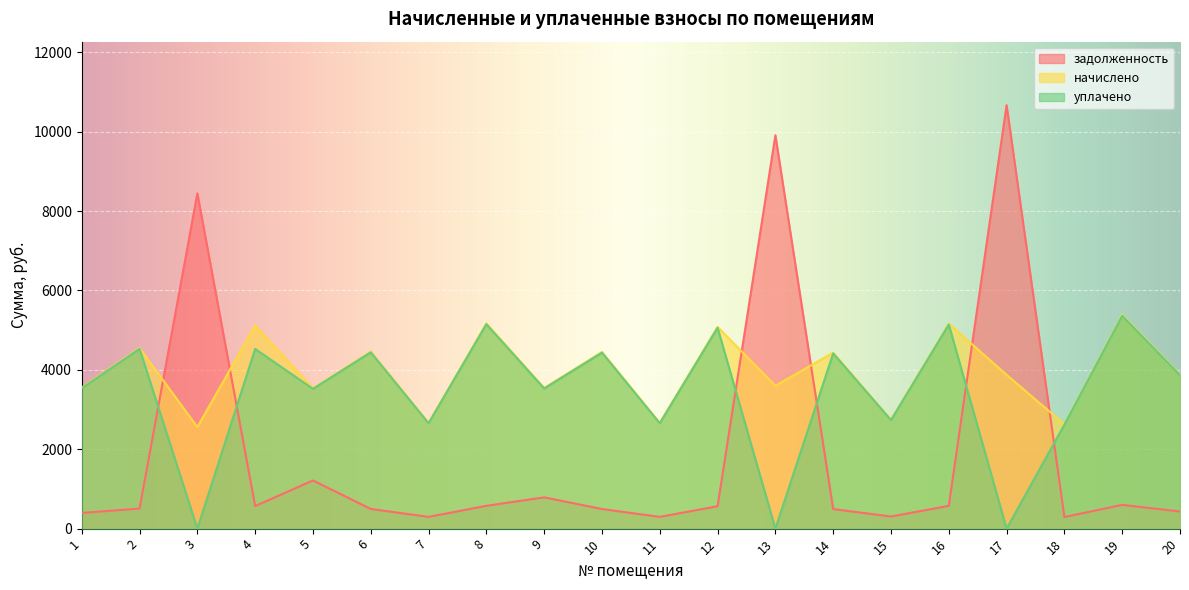

How many interior local peaks does the задолженность series have?

6